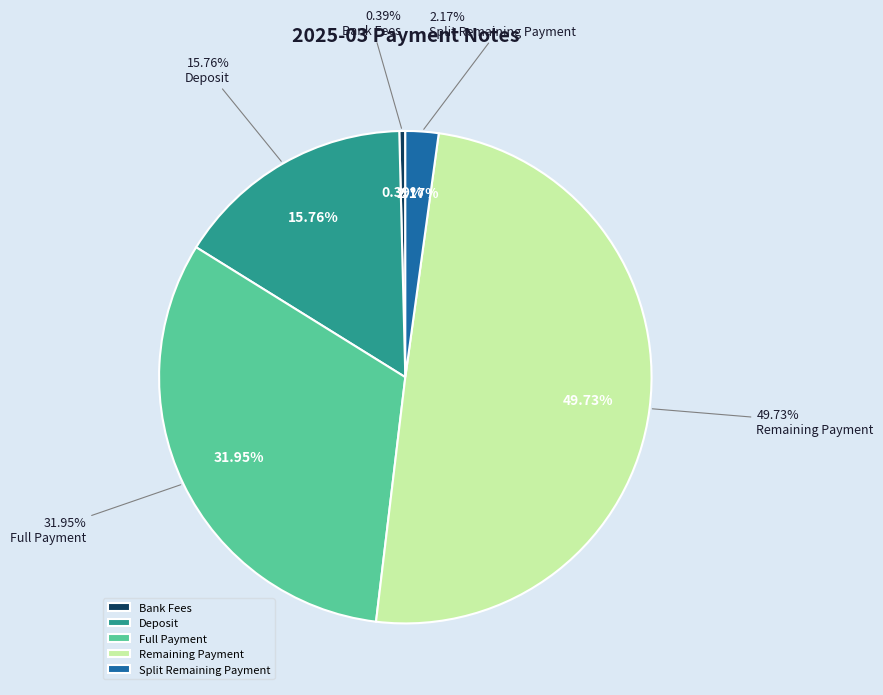

To the nearest percent, what is the difference between the largest and smallest slice percentages?

49%